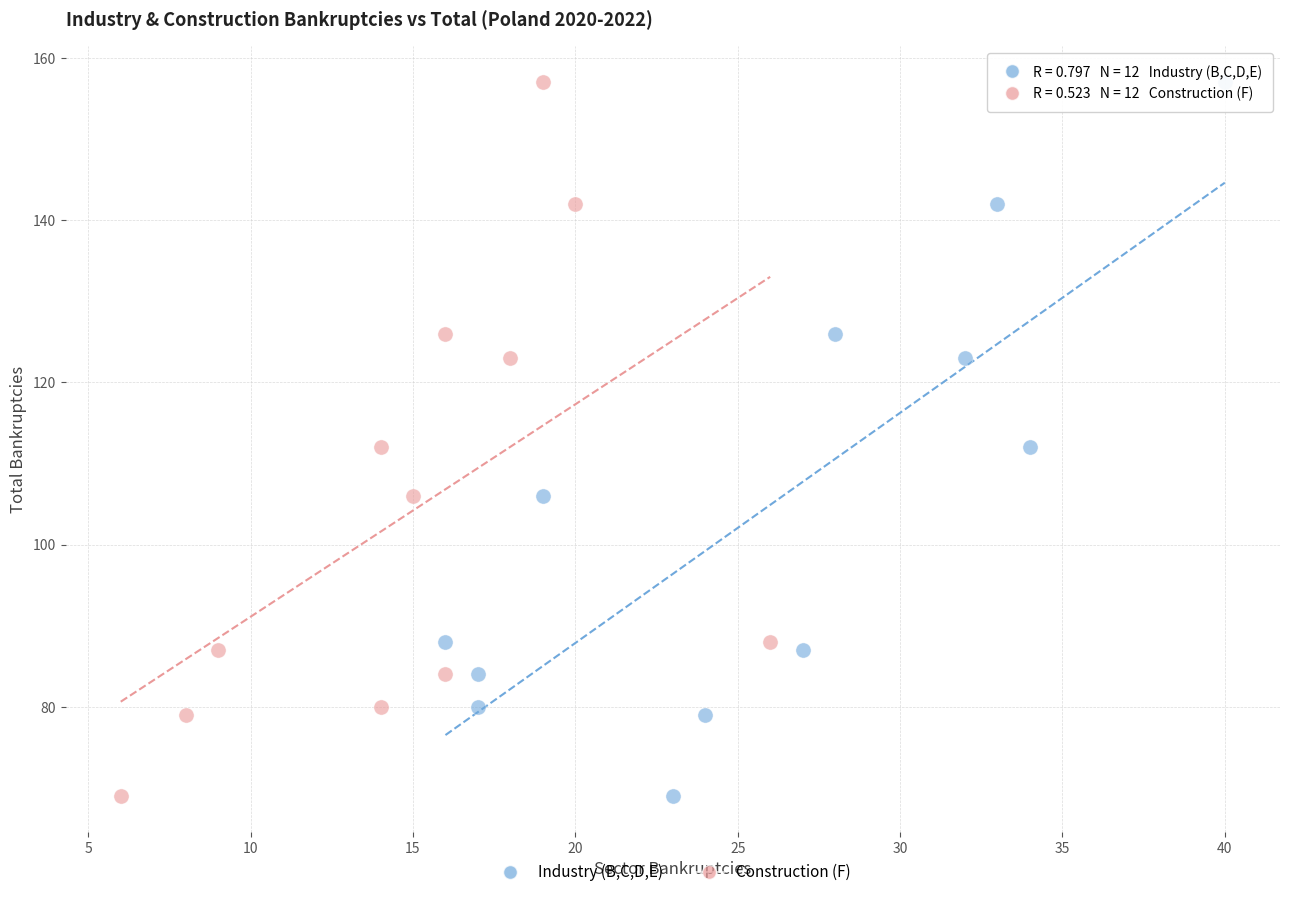

What are all the series names shown in the legend?

Industry (B,C,D,E), Construction (F)